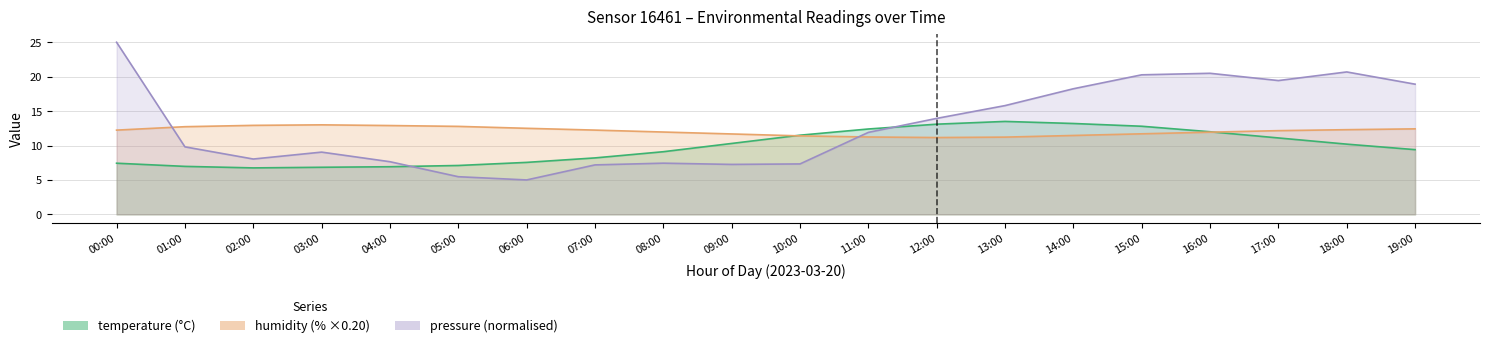

Read the temperature value at 08:00.

9.1